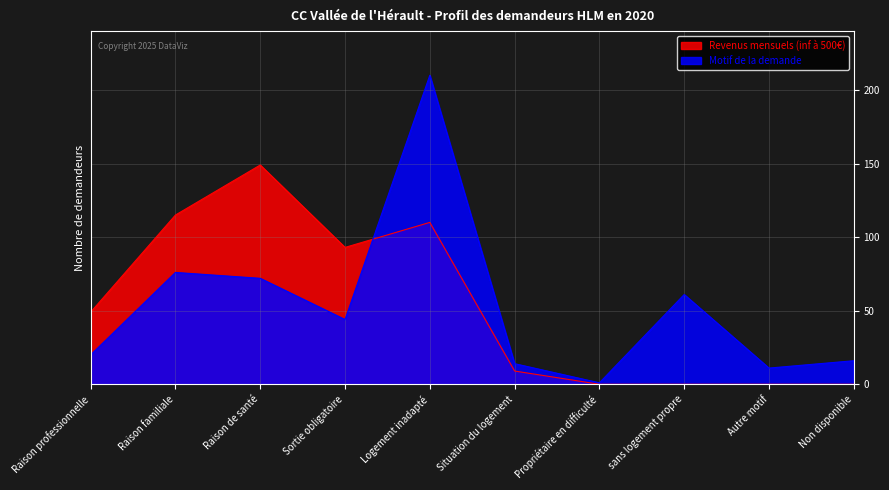

Where is the first local minimum for Revenus mensuels (inf à 500€)?

Sortie obligatoire